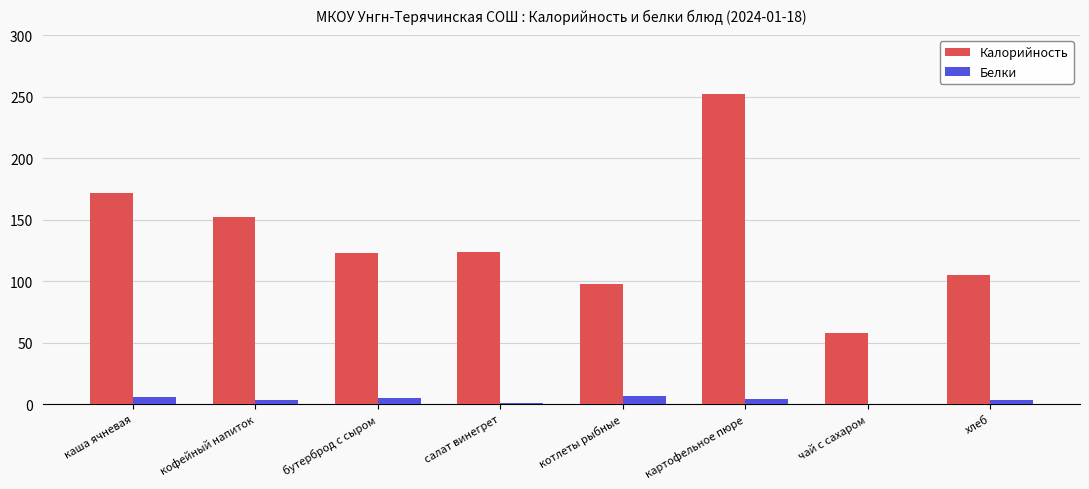

The value of Калорийность at кофейный напиток is 106. True or false?

False